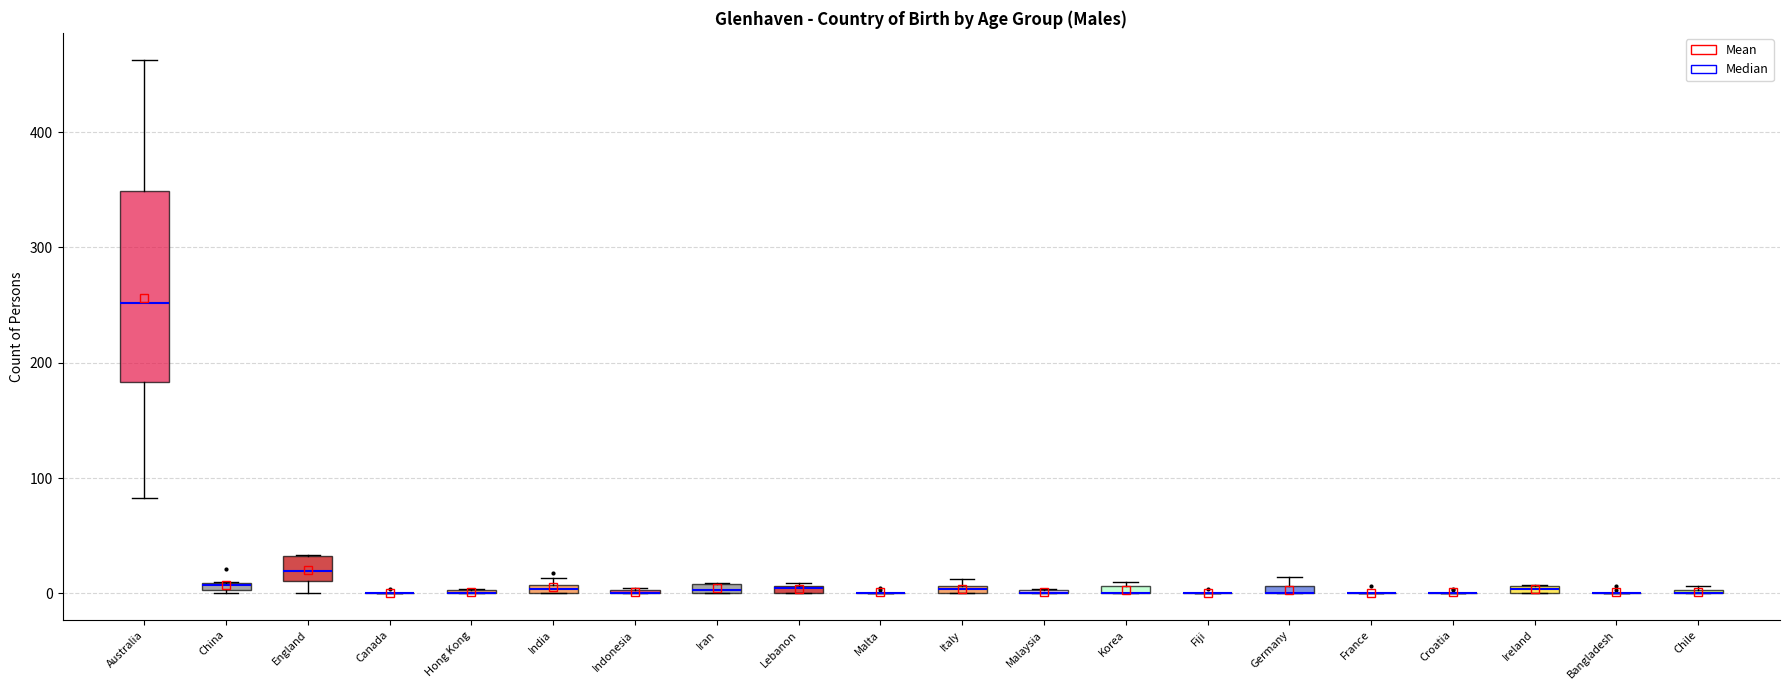

Comparing the boxes themselves (not the whiskers), which one is the tallest?

Australia